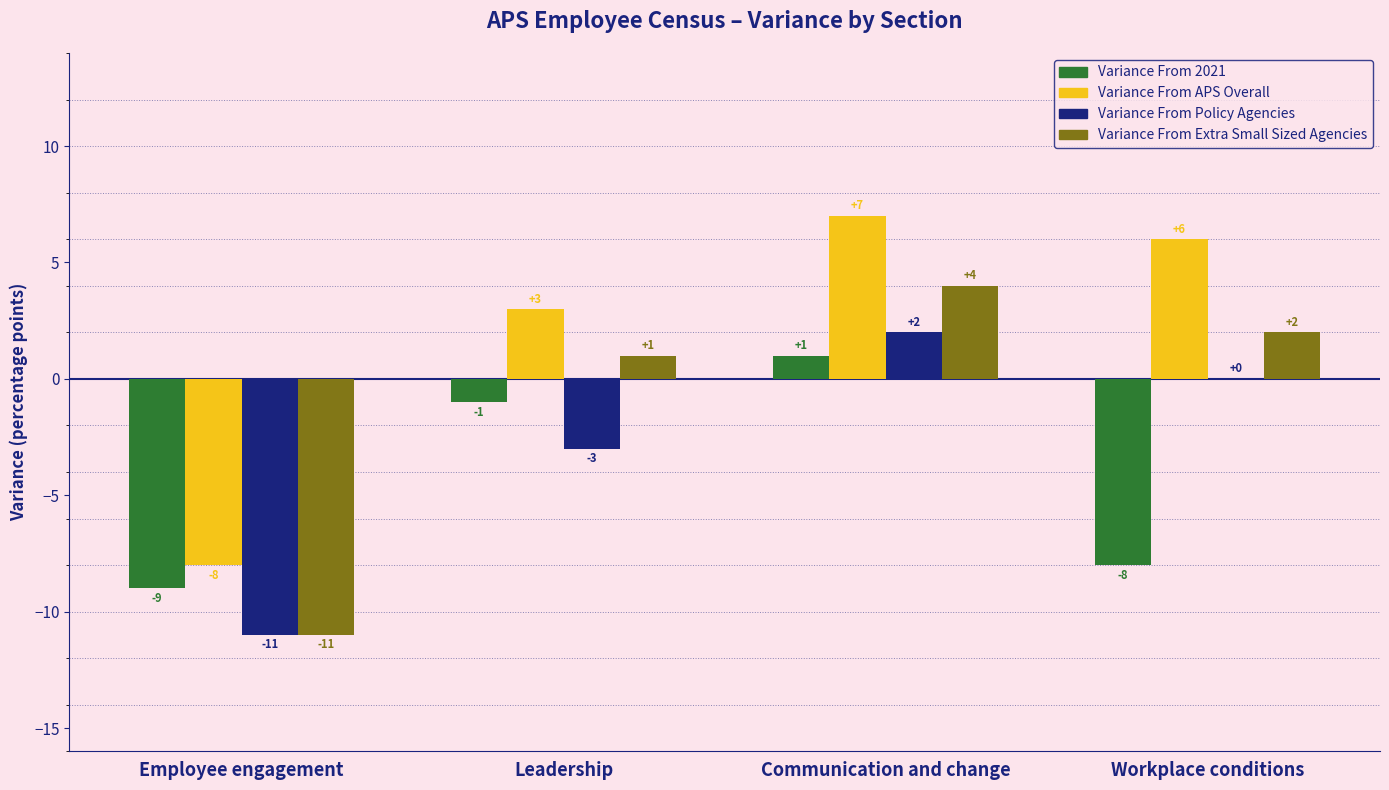

At which category is the sum across all series the highest?

Communication and change